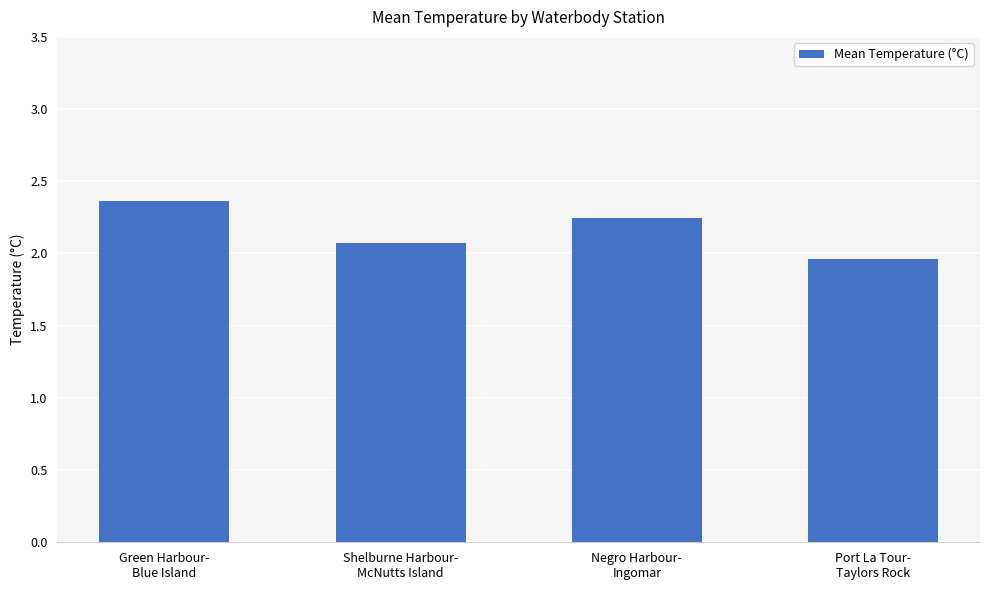

What is the greatest value displayed?

2.4